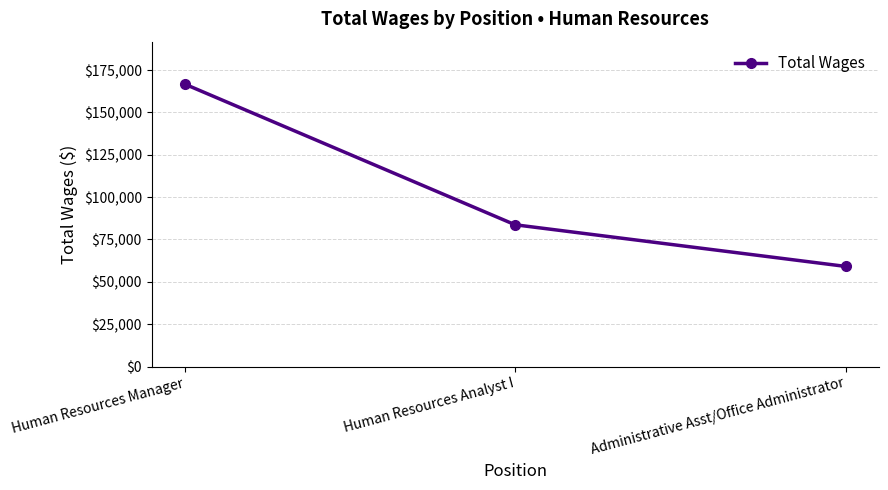

Rank the categories by value from highest to lowest.

Human Resources Manager, Human Resources Analyst I, Administrative Asst/Office Administrator